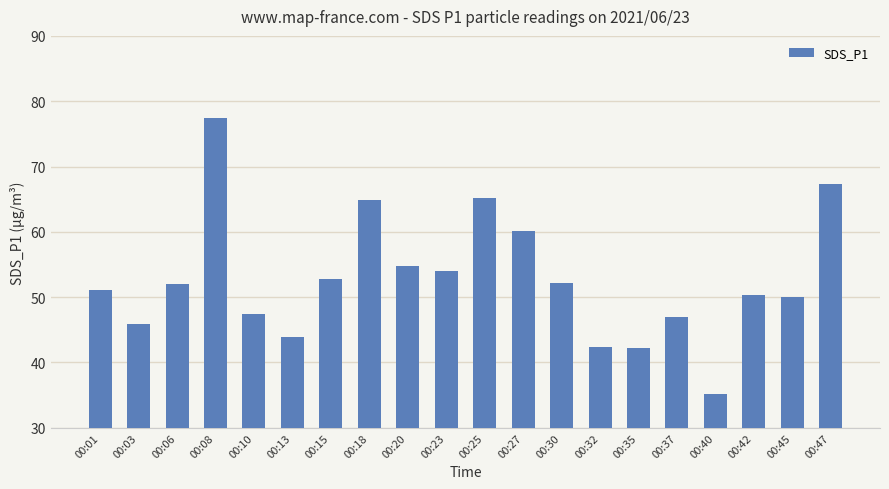

The chart shows a value of 54.0 at 00:23. True or false?

True